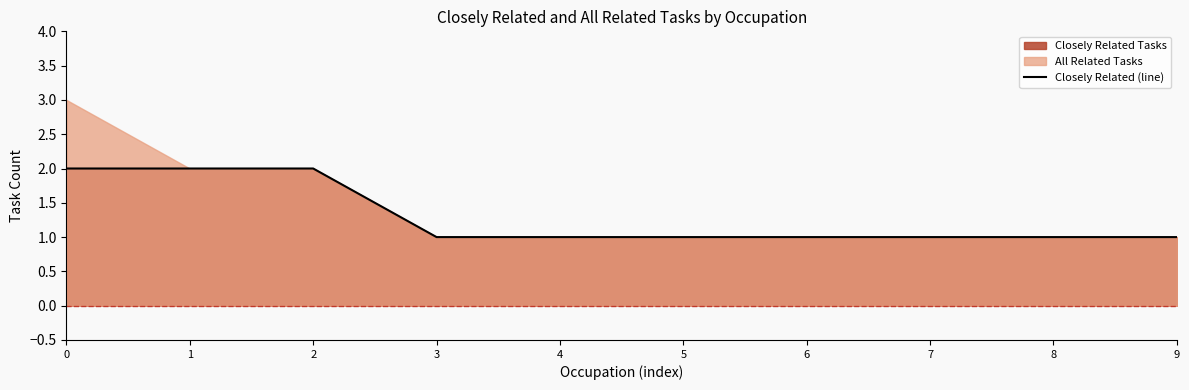

What is the value of the 1st point from the left?

2